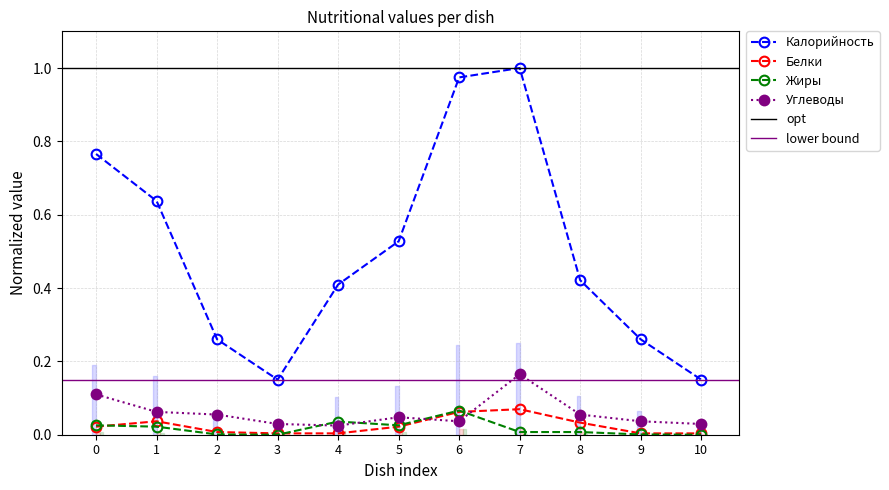

What is the value of the Калорийность point at the 1st from the left?

0.8